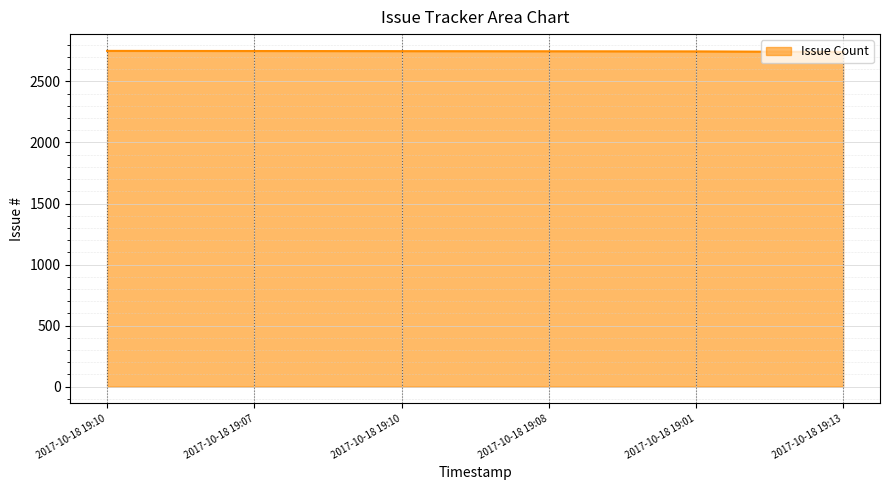

How many lines are shown in the chart?

1